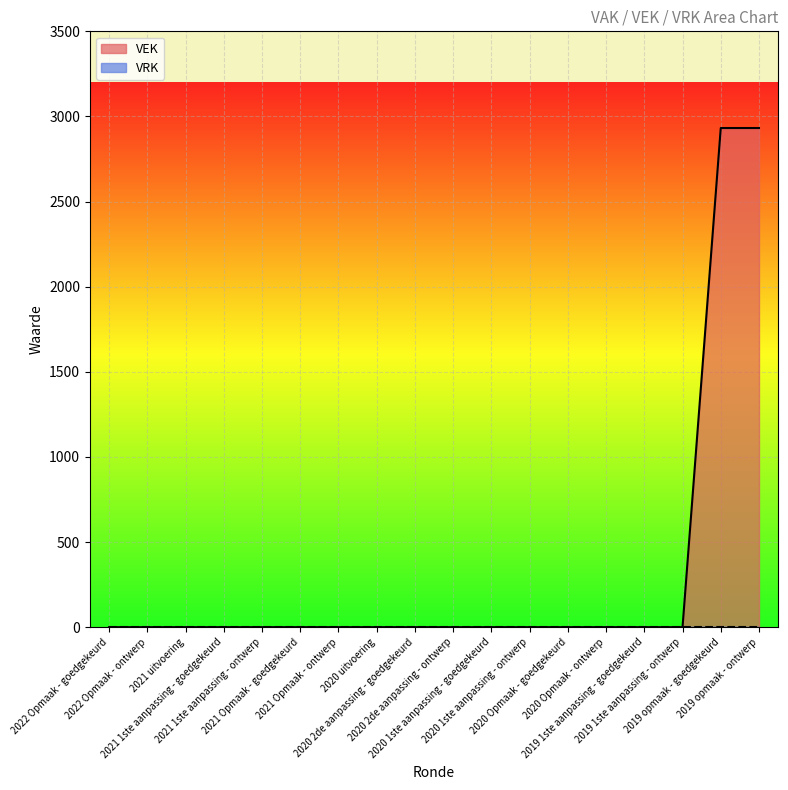

Between 2020 uitvoering and 2021 1ste aanpassing - goedgekeurd, which is larger?

2020 uitvoering